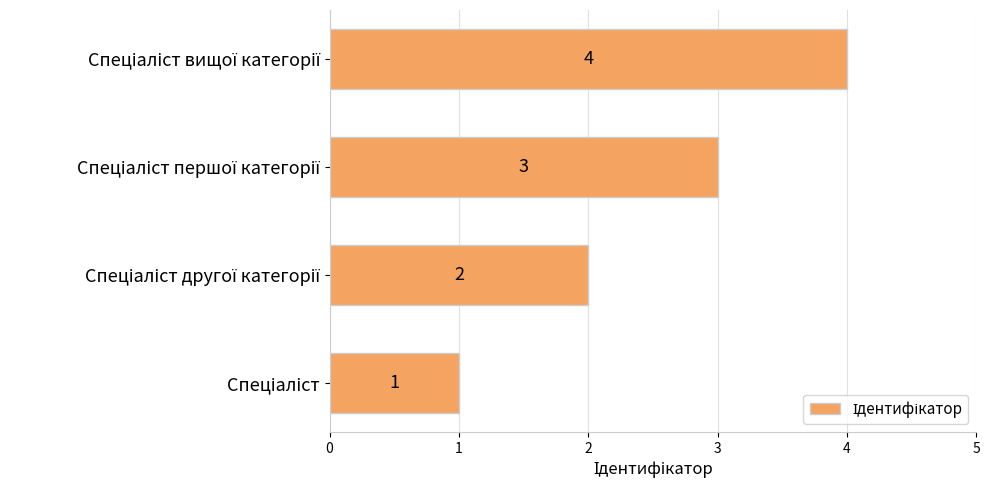

How many values are between 2 and 4?

3